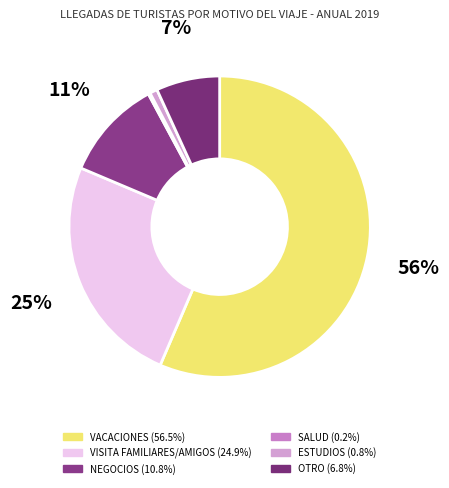

To the nearest percent, what is the difference between the largest and smallest slice percentages?

56%